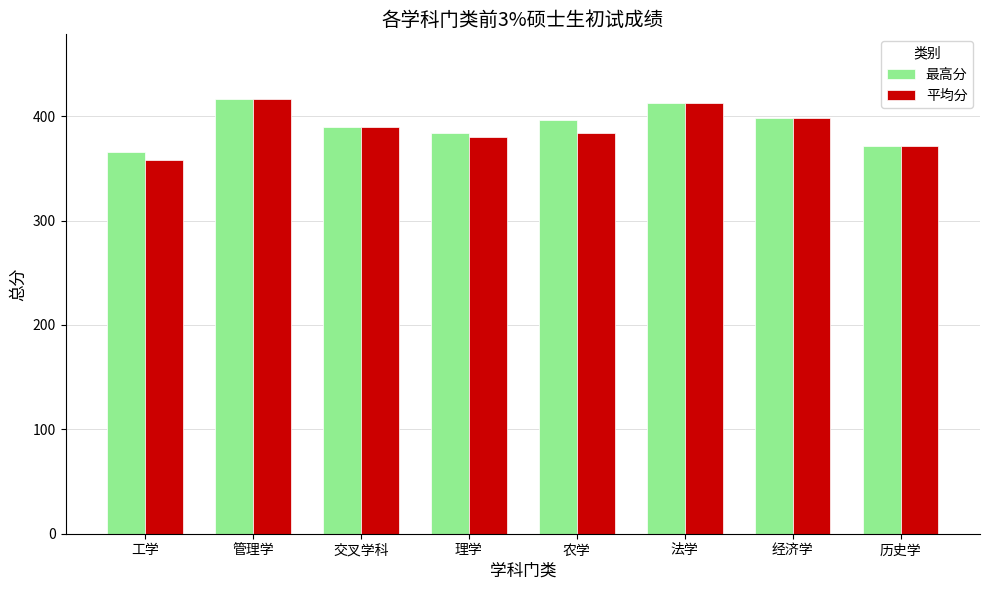

Which category has the lowest value across all series?

工学